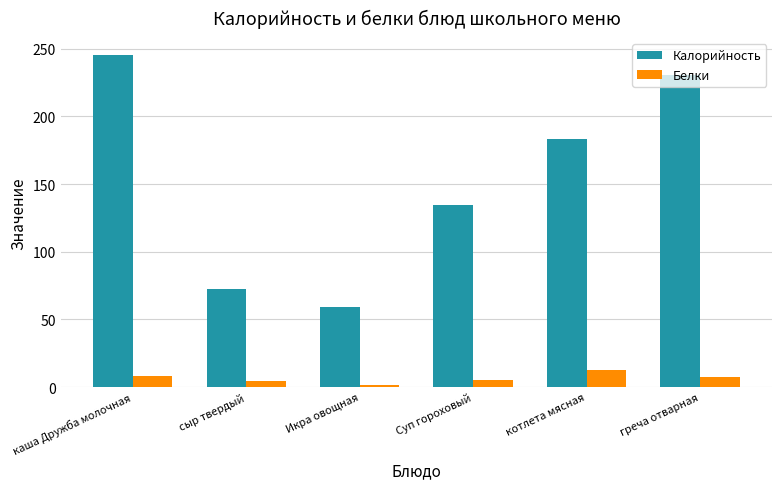

At how many categories does at least one series exceed 243?

1